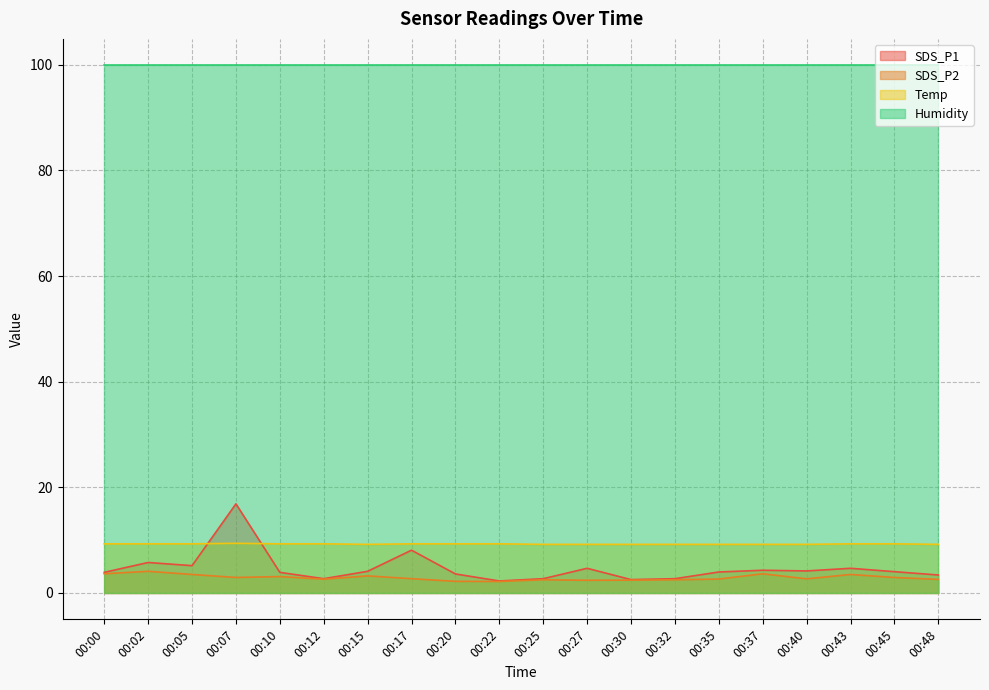

After their last crossing, which series has the higher values: Temp or SDS_P1?

Temp